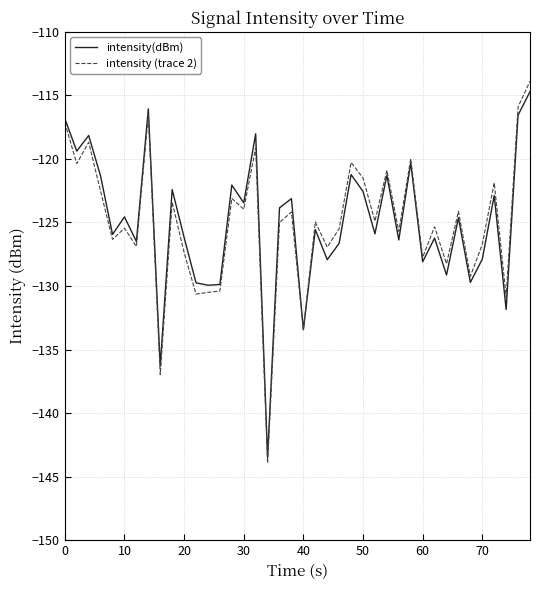

How many data points in intensity(dBm) are less than -124?

22